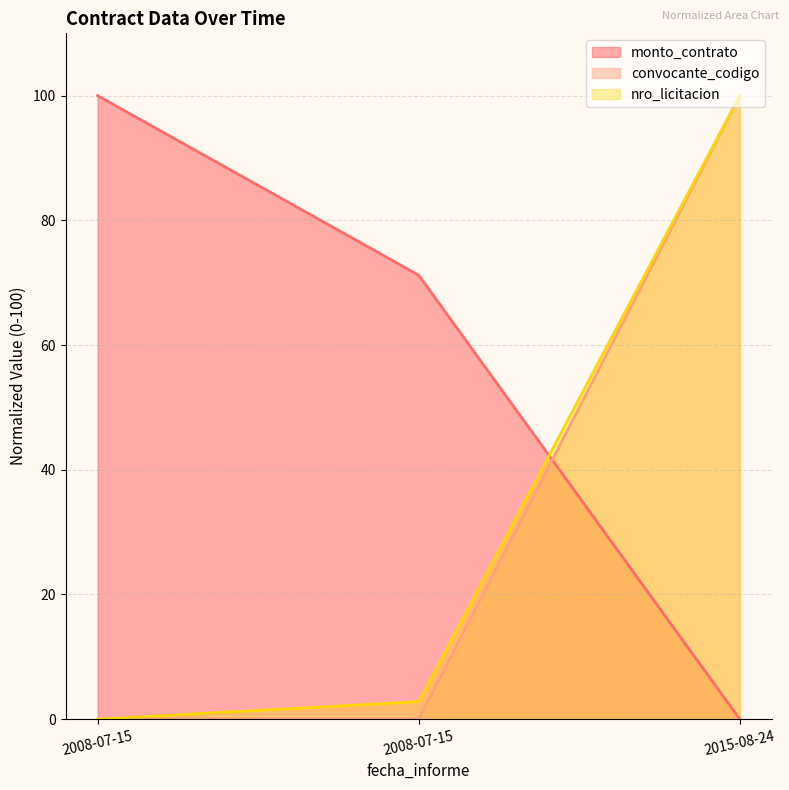

At which label is monto_contrato closest to 50?

2008-07-15